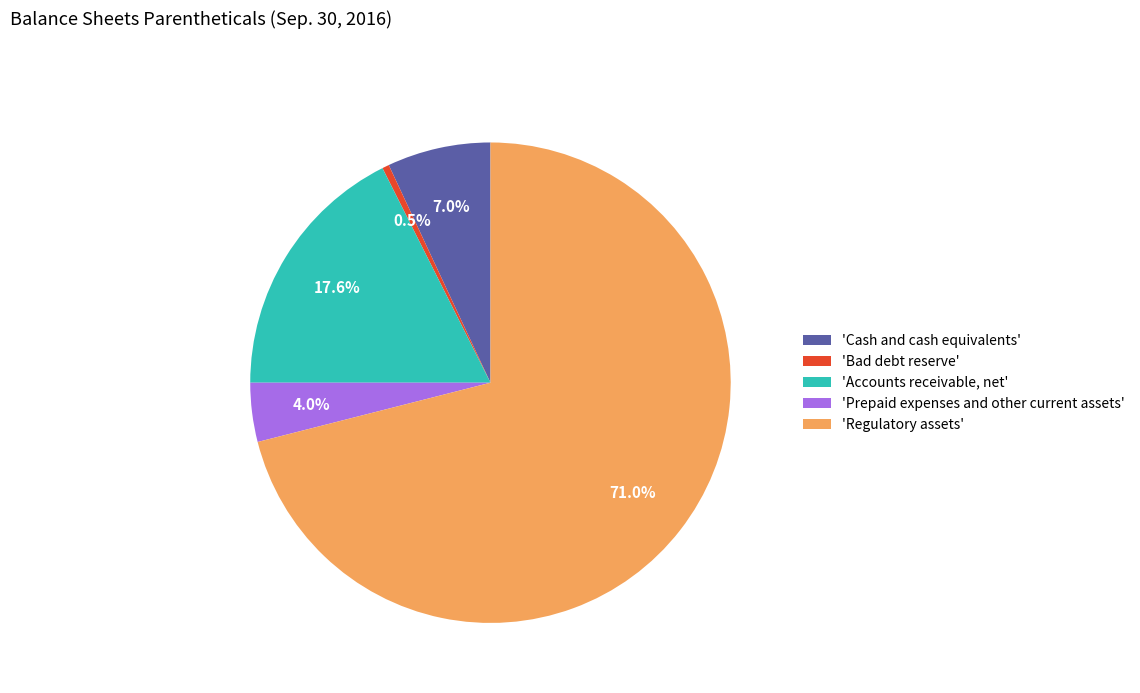

Which slice is the largest?

'Regulatory assets'